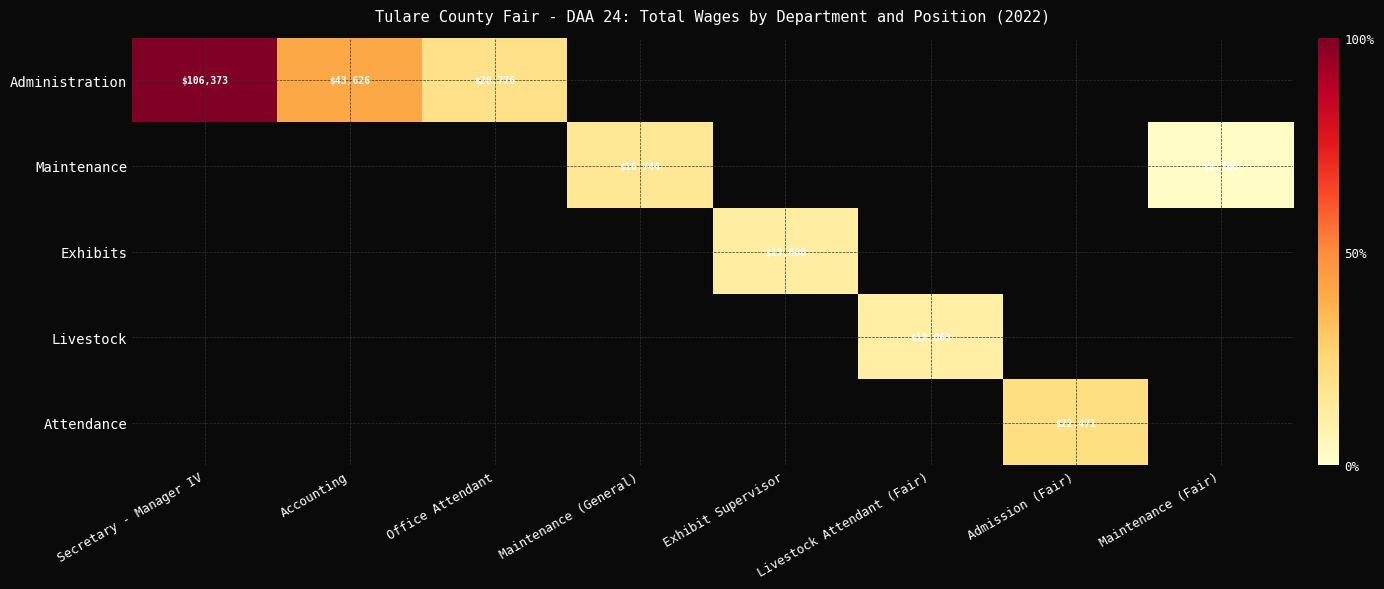

Is the value of Maintenance at Admission (Fair) greater than the value of Livestock at Exhibit Supervisor?

No